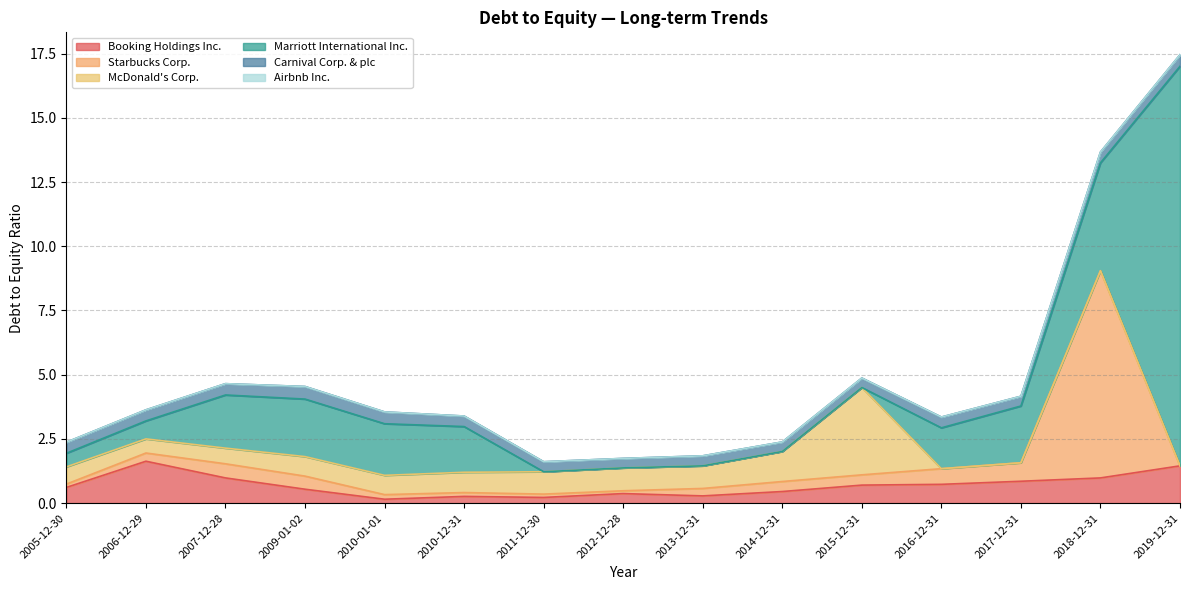

Which series has the largest range (max minus min)?

Marriott International Inc.